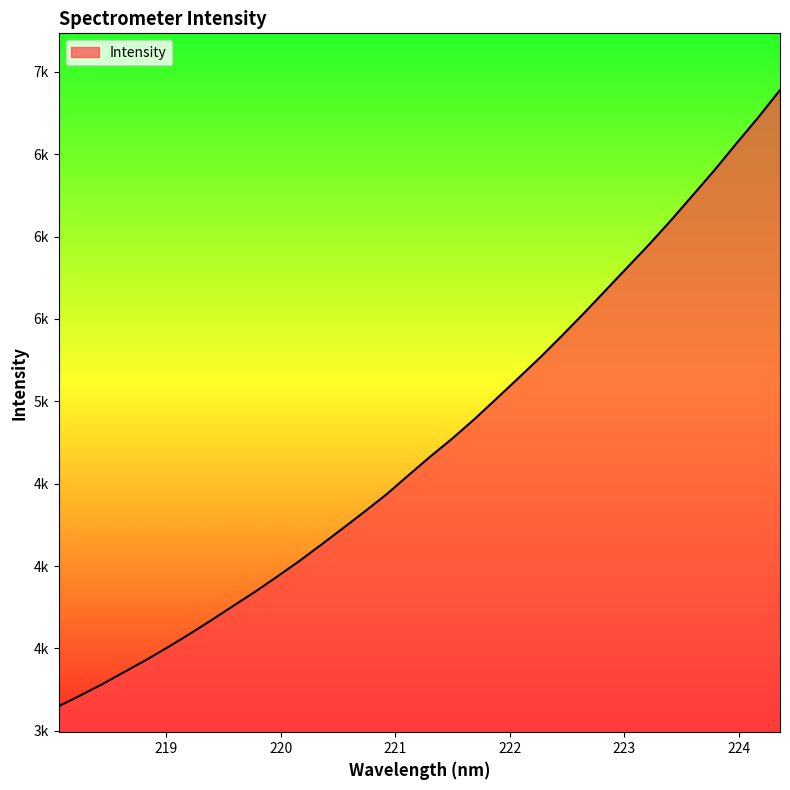

What is the label of the 14th point from the left?

220.5444